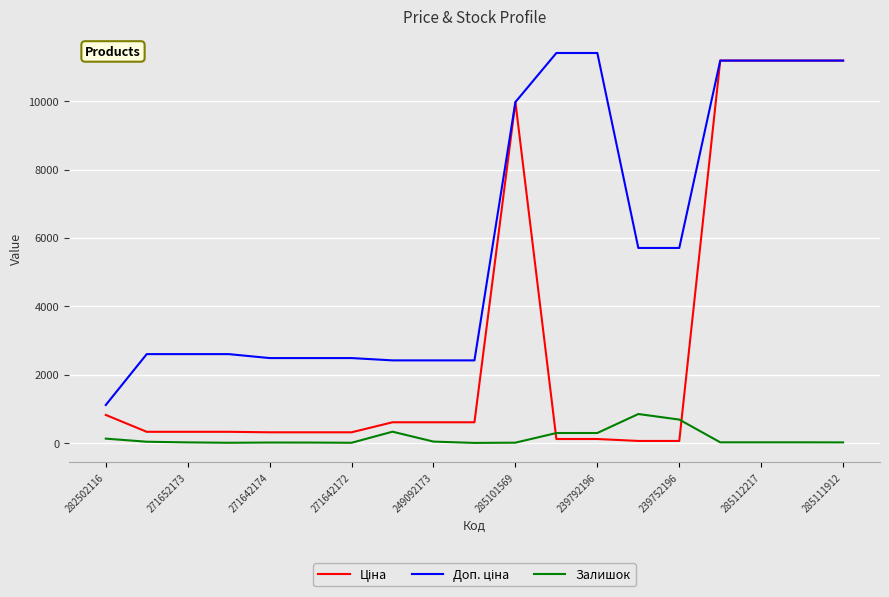

What is the maximum value shown in the chart?

11410.0